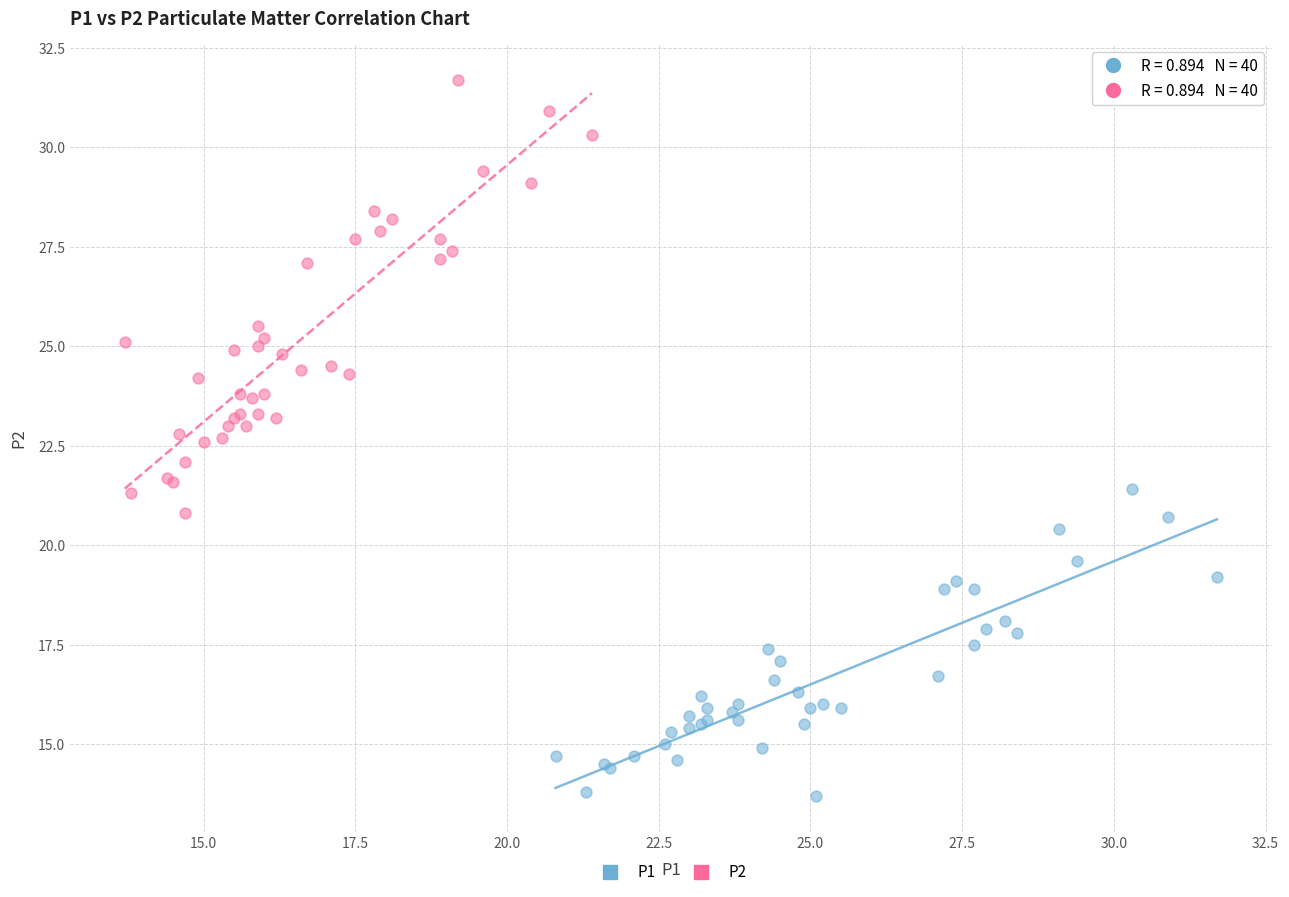

Which series reaches the minimum Y coordinate?

P1